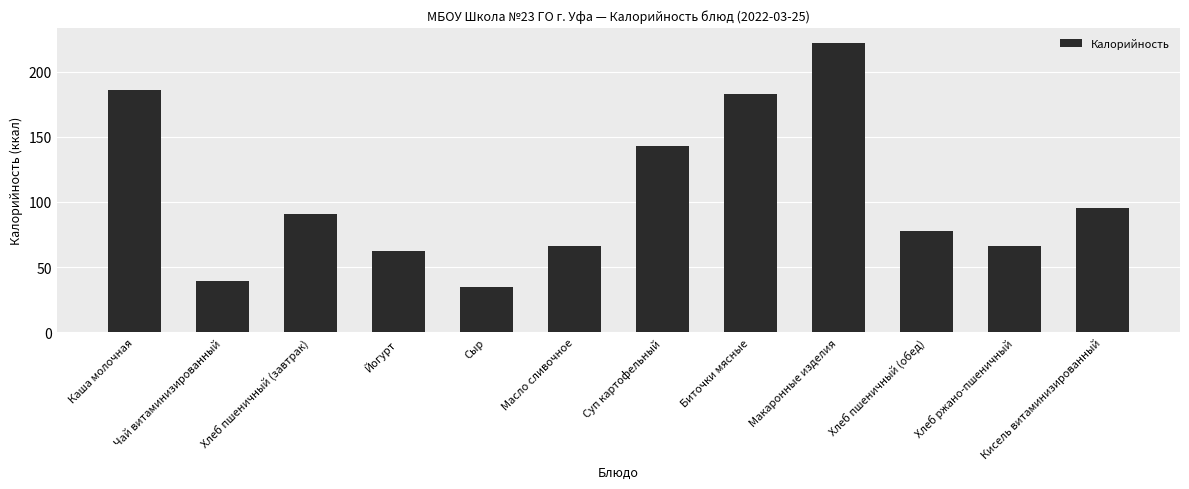

What position from the left is Хлеб пшеничный (завтрак)?

3